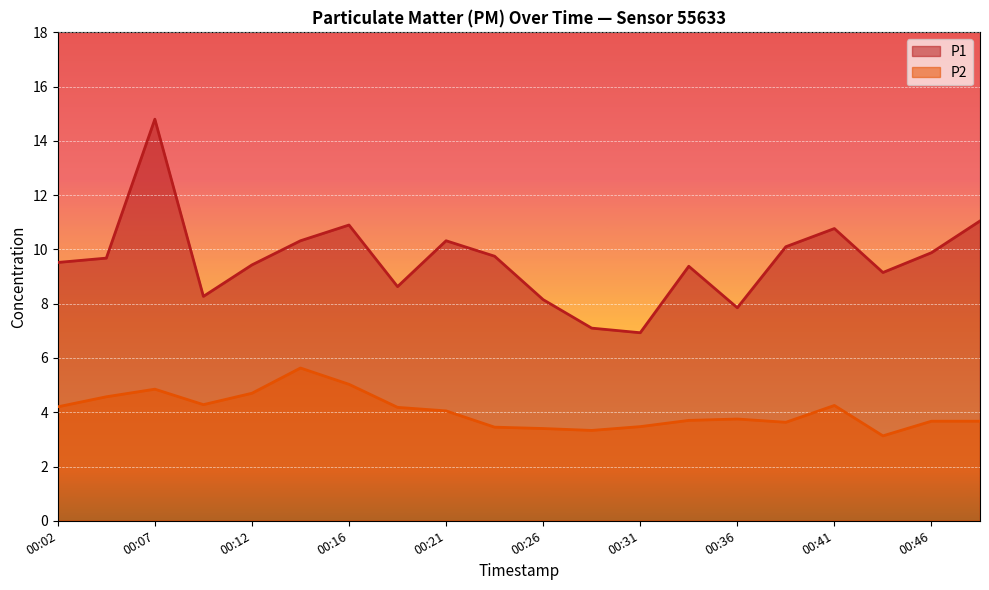

What is the difference between the highest and lowest values at 00:24?

6.3